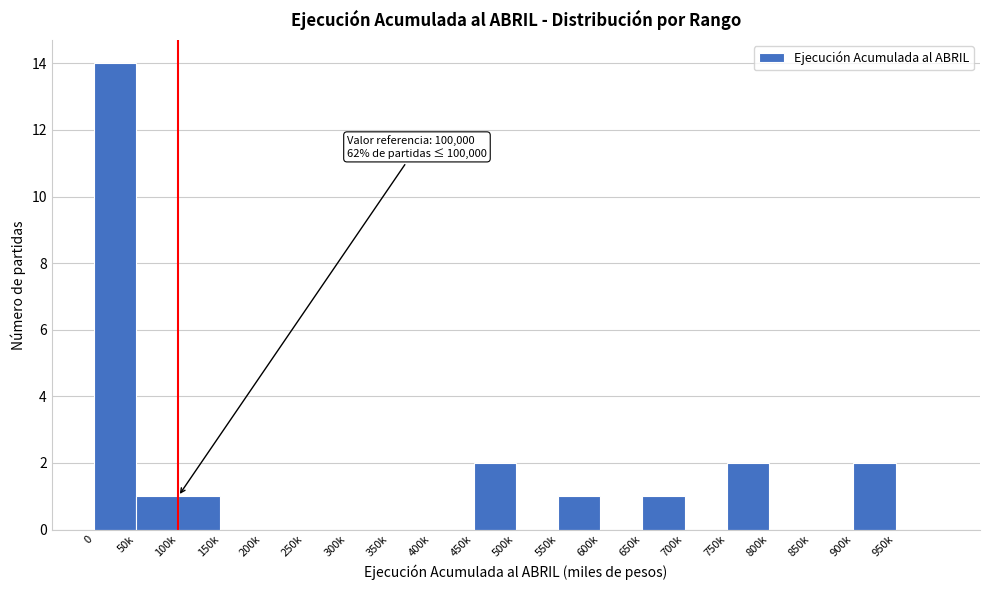

Reading right to left, extract all data points from this chart.

950k=0	900k=2	850k=0	800k=0	750k=2	700k=0	650k=1	600k=0	550k=1	500k=0	450k=2	400k=0	350k=0	300k=0	250k=0	200k=0	150k=0	100k=1	50k=1	0=14